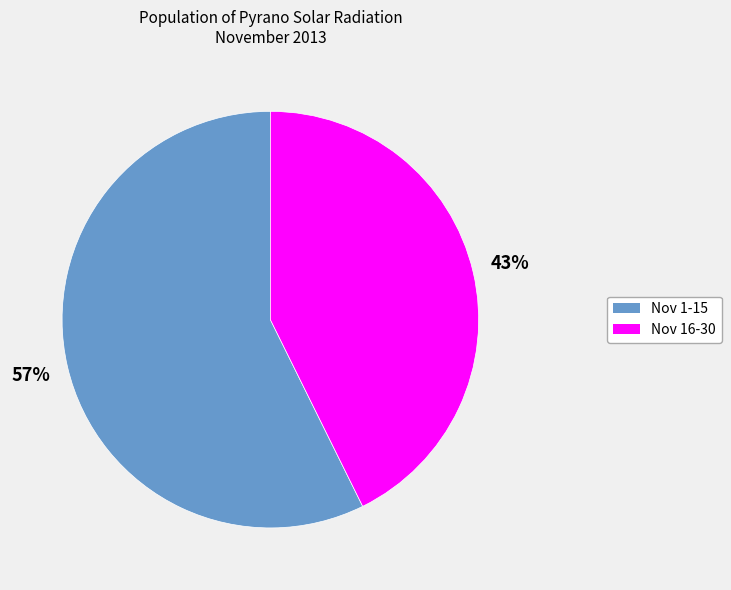

To the nearest percent, what is the average slice percentage?

50%